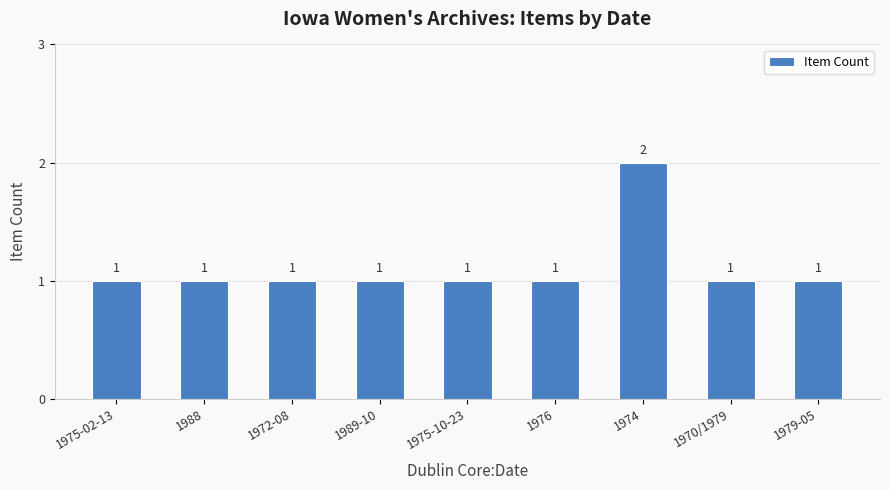

What is the label of the 9th bar from the left?

1979-05